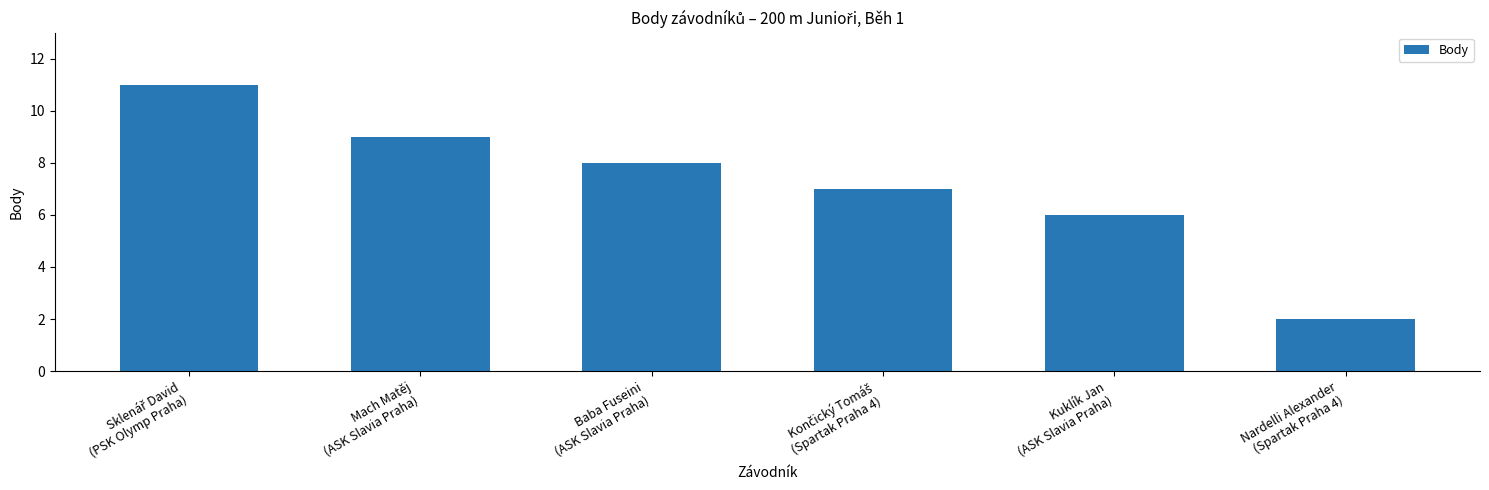

How many series are shown in this chart?

1